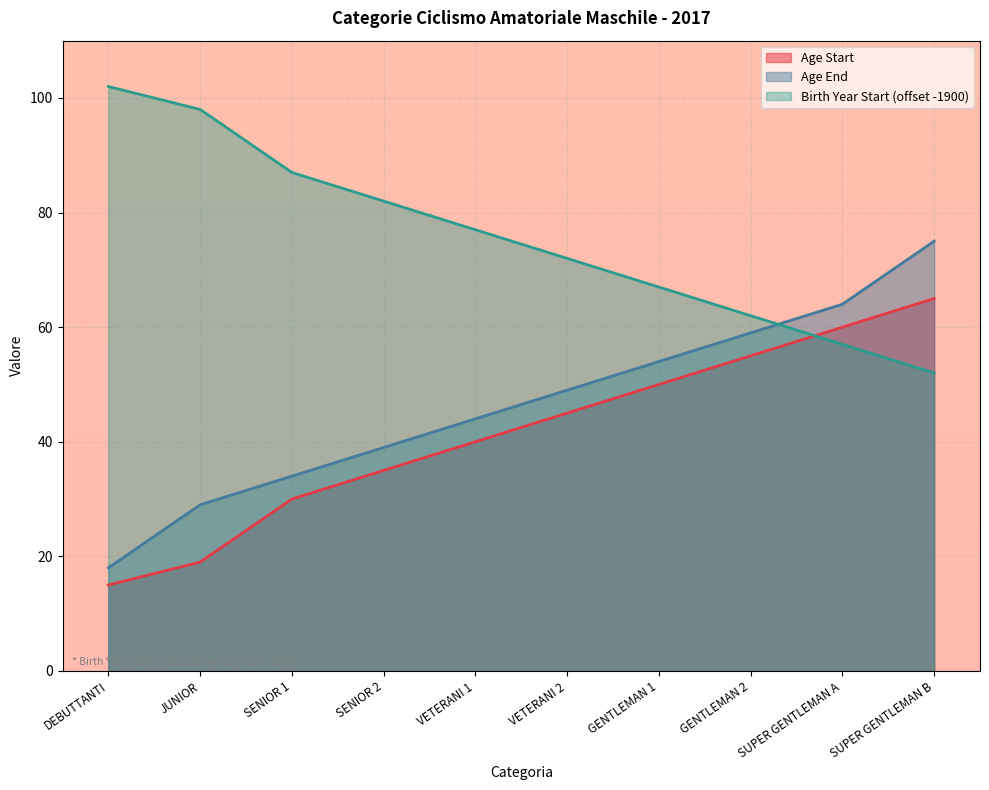

Which series has the largest total across all categories?

Birth Year Start (offset -1900)